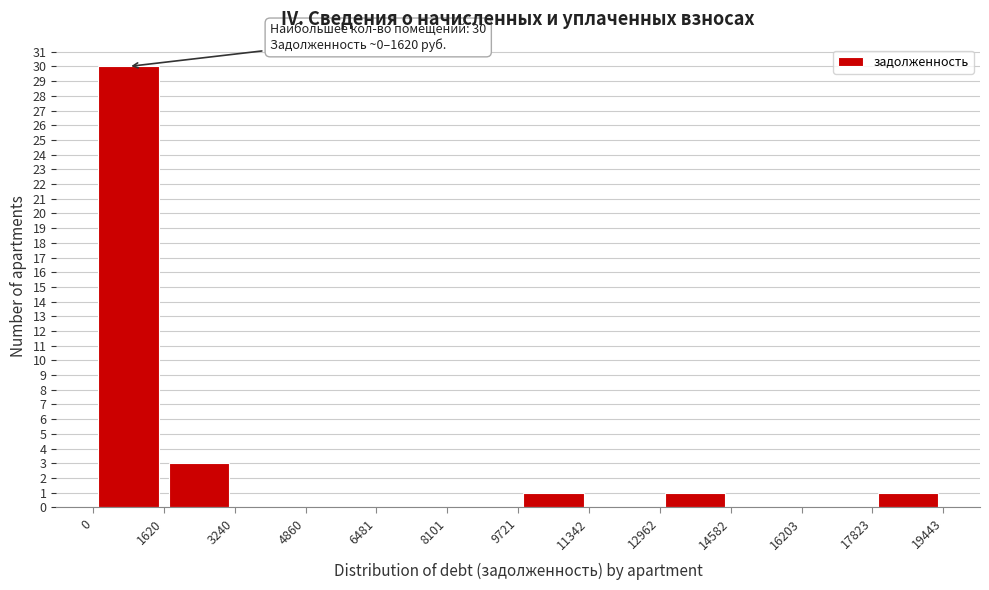

Which range on the x-axis has the tallest bar?

0 to 1620